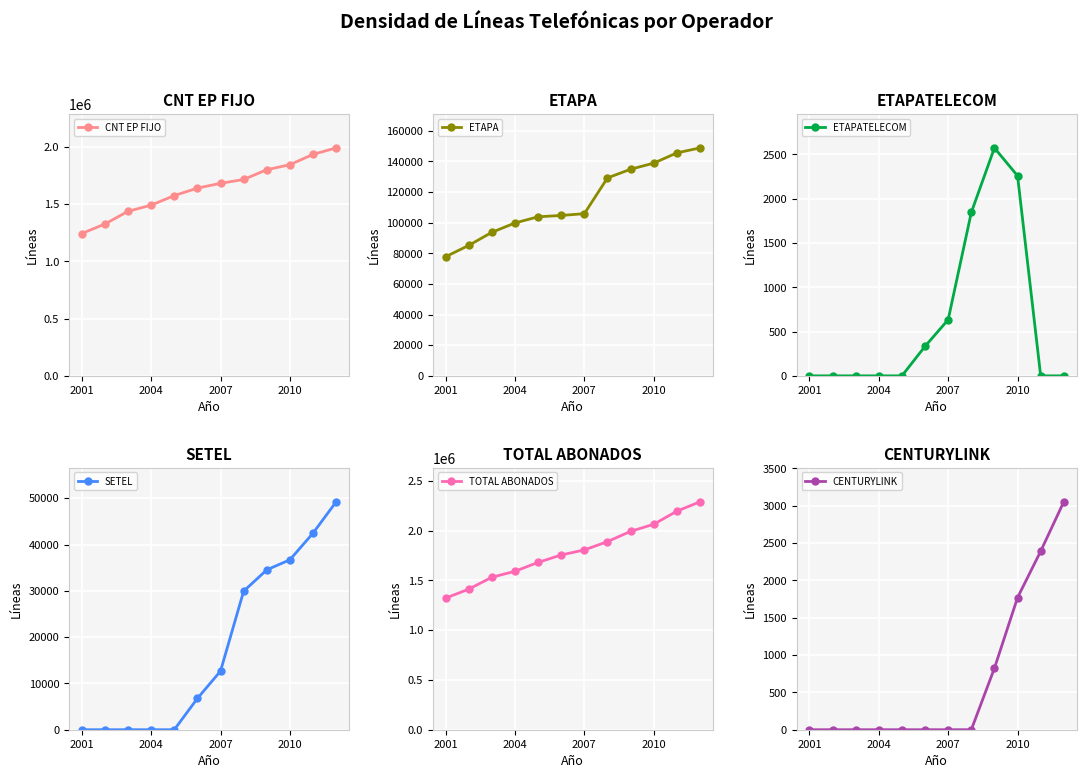

True or false: TOTAL ABONADOS has more than 2 points higher than both neighbors.

False